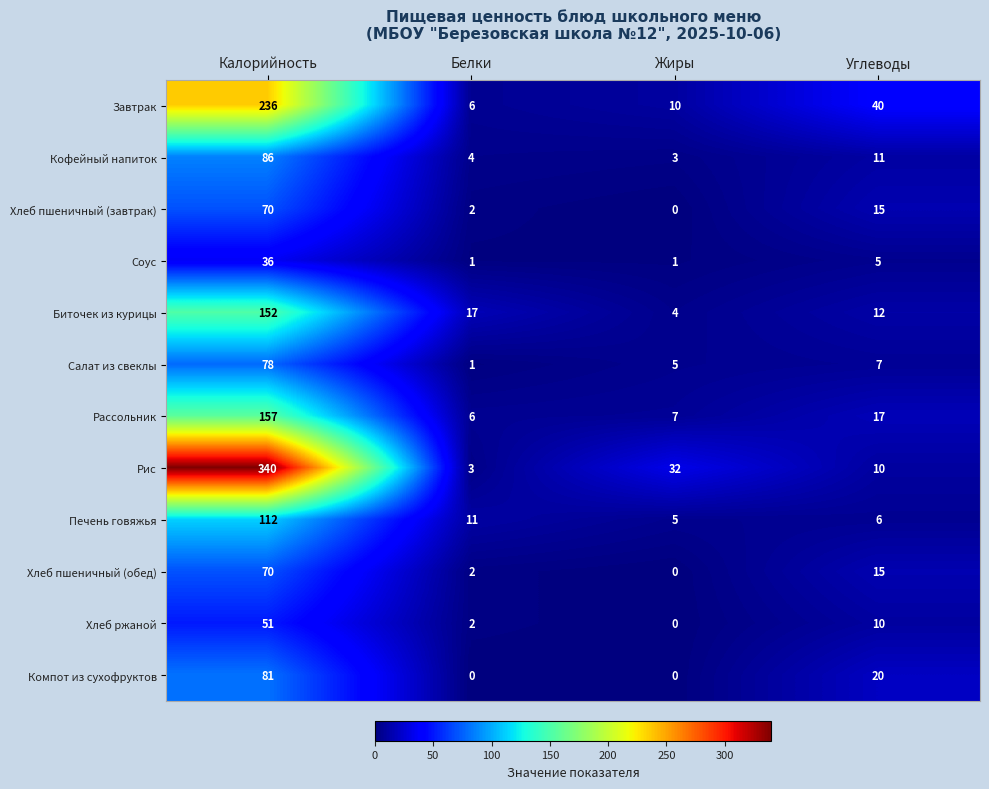

Which category has the highest value in the Хлеб пшеничный (завтрак) series?

Калорийность